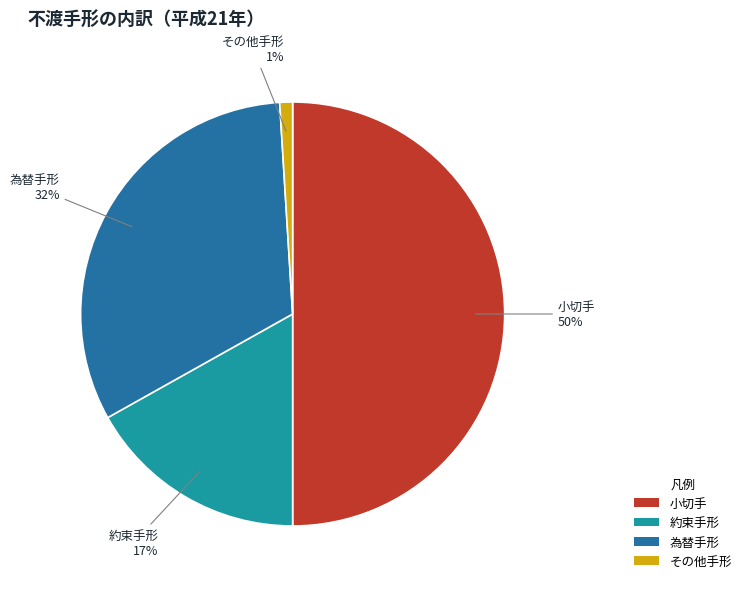

Count the number of slices in the pie.

4